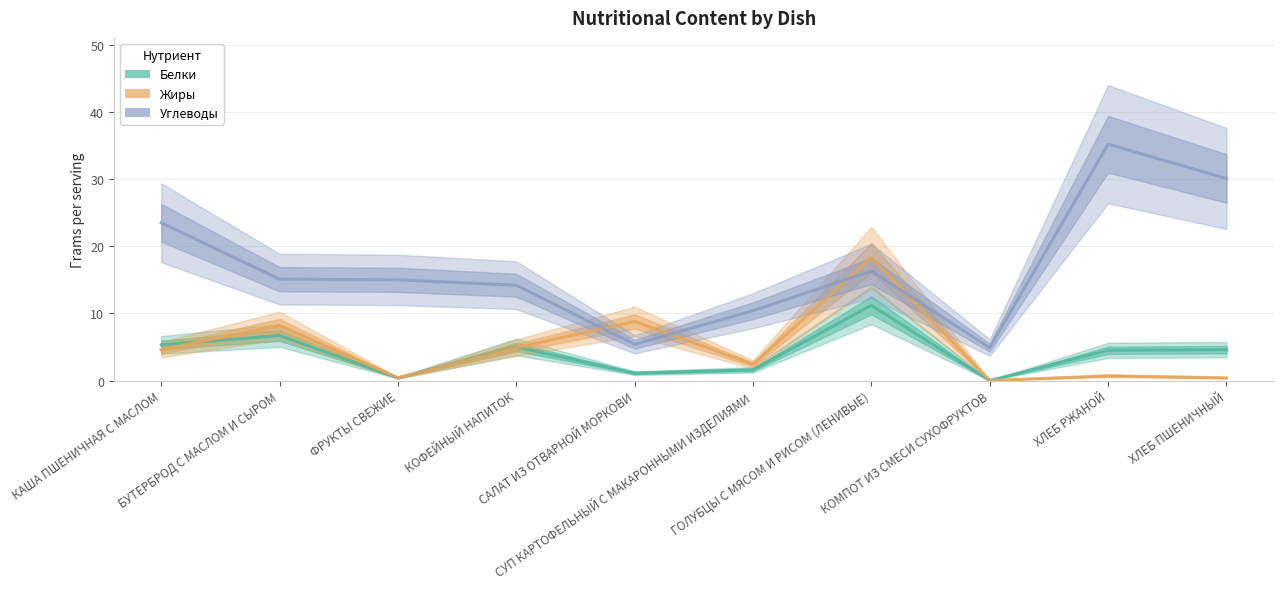

What is the difference between the maximum and minimum values in the Белки series?

11.2